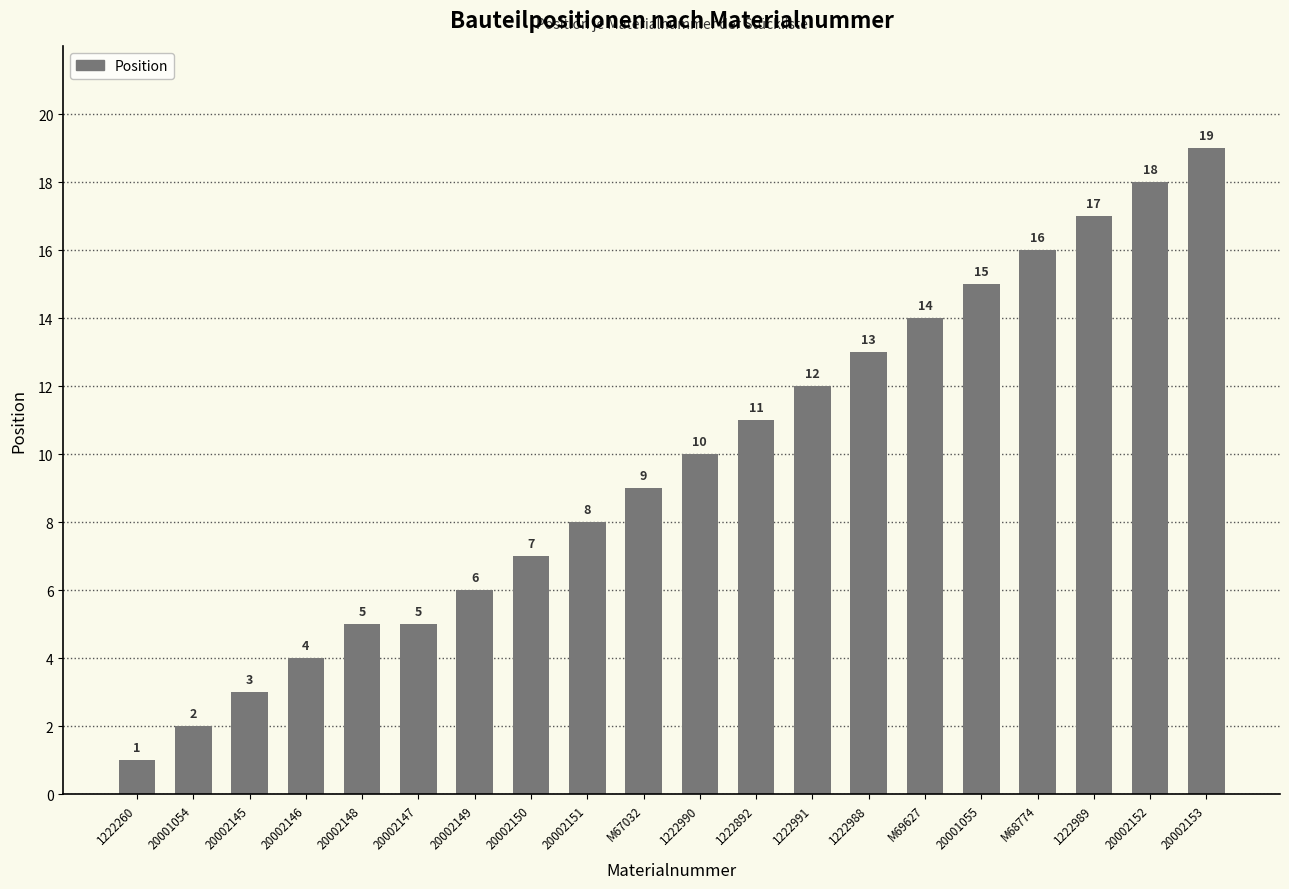

How many distinct data groups are displayed?

1